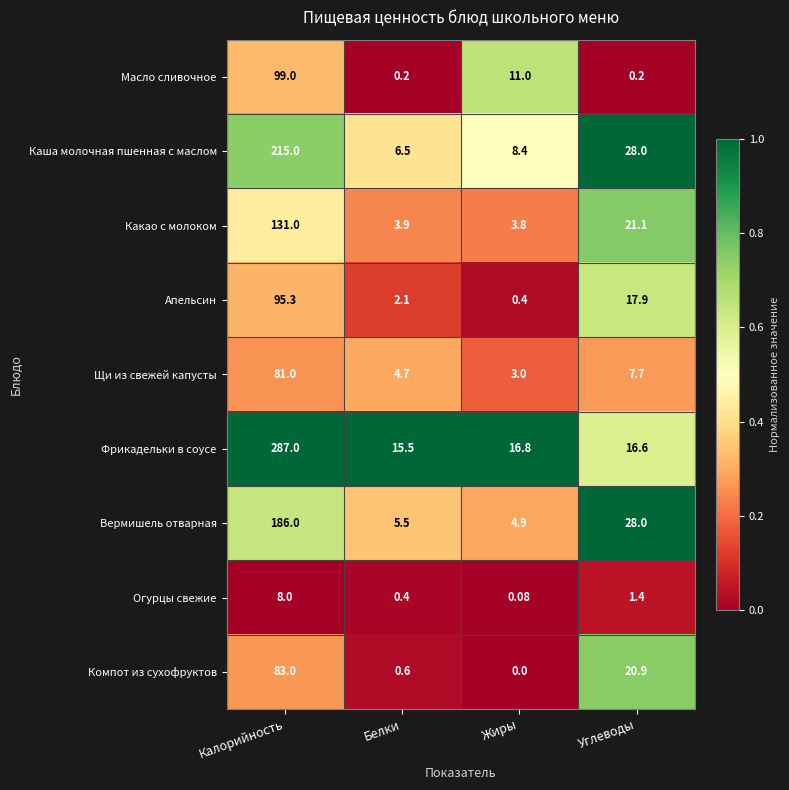

What is the difference between the highest and lowest values at Белки?

15.3